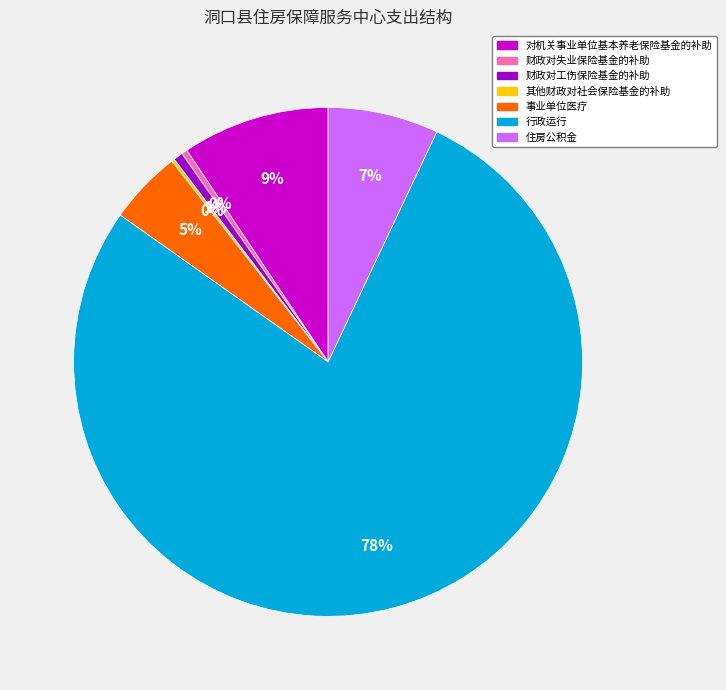

Is it true that 财政对失业保险基金的补助 is 0% of the pie?

True